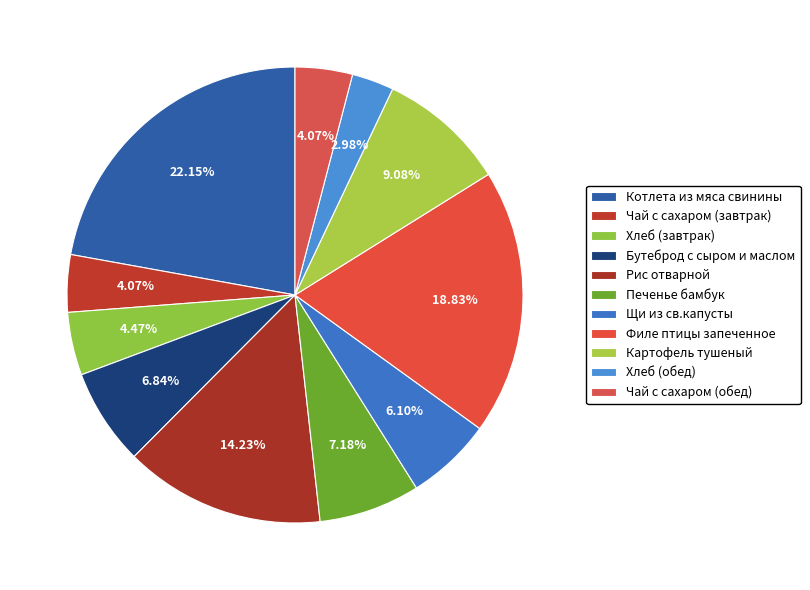

To the nearest percent, what is the average slice percentage?

9%